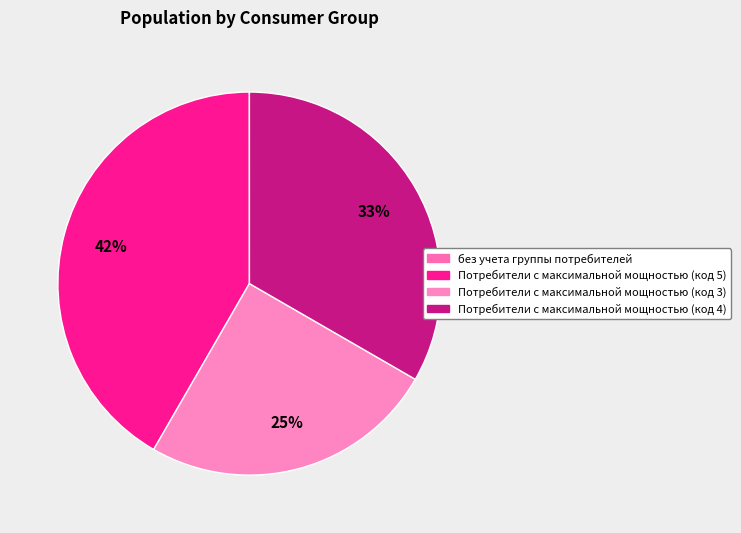

What is the total percentage of Потребители с максимальной мощностью (код 4) and без учета группы потребителей?

33.3%